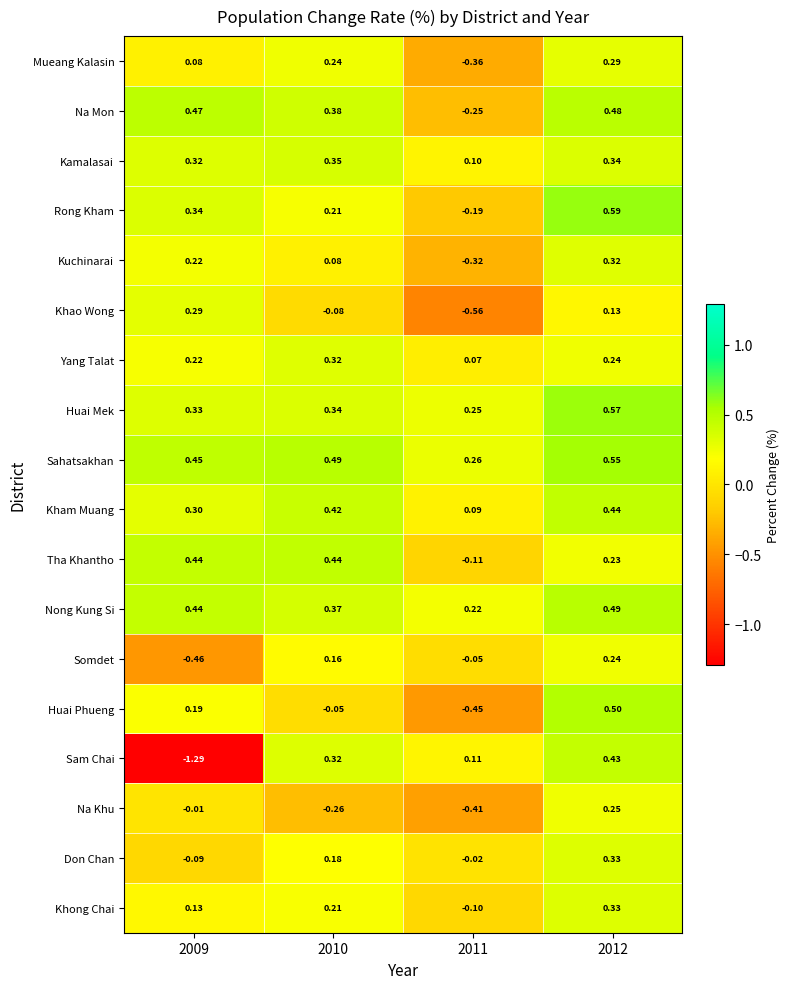

Which series has the largest total across all categories?

Sahatsakhan